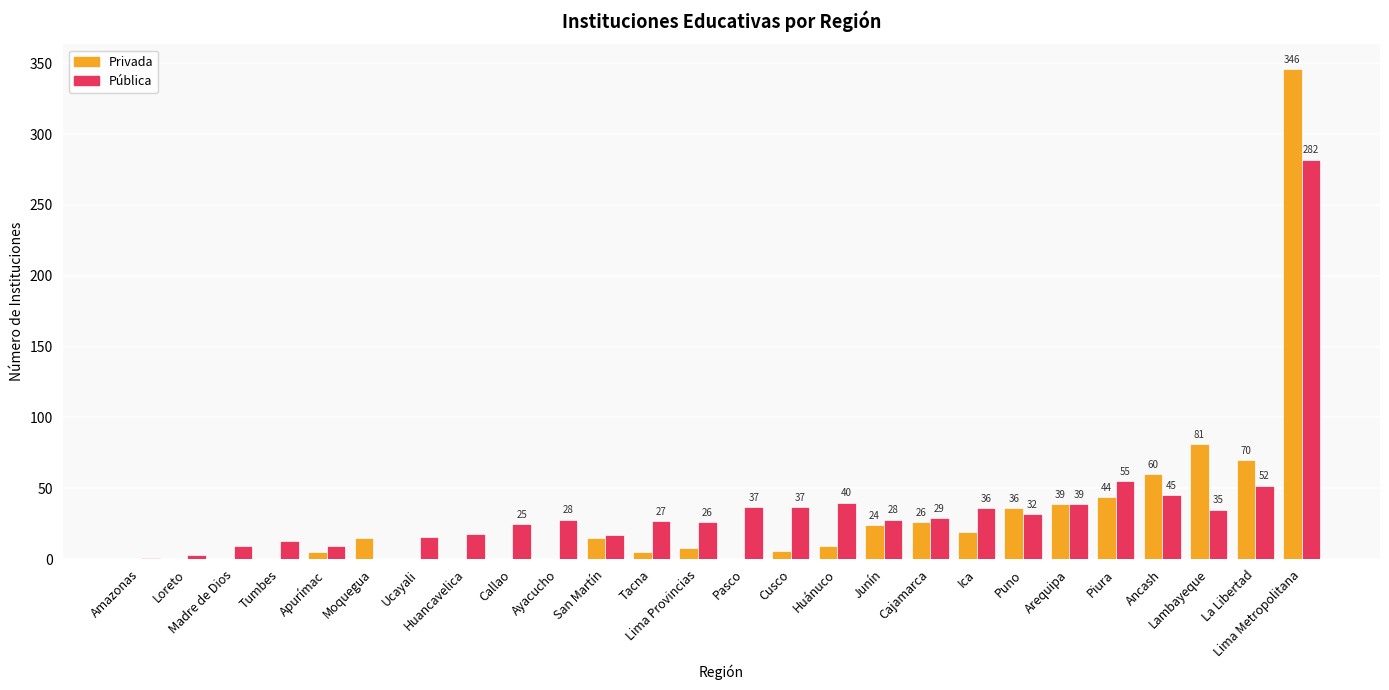

What are all the series names shown in the legend?

Privada, Pública